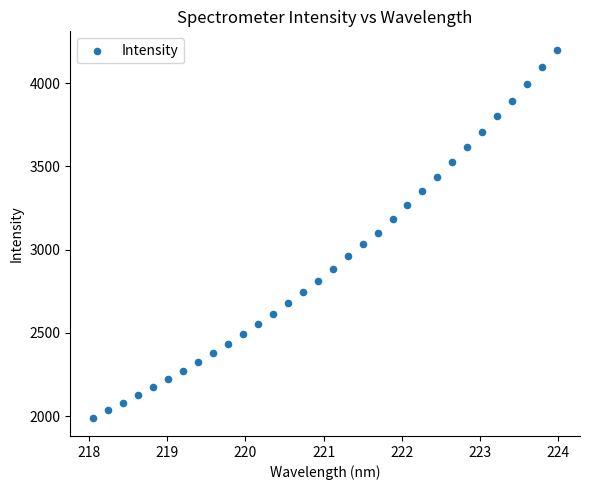

What is the range of X values (max minus min)?

5.9